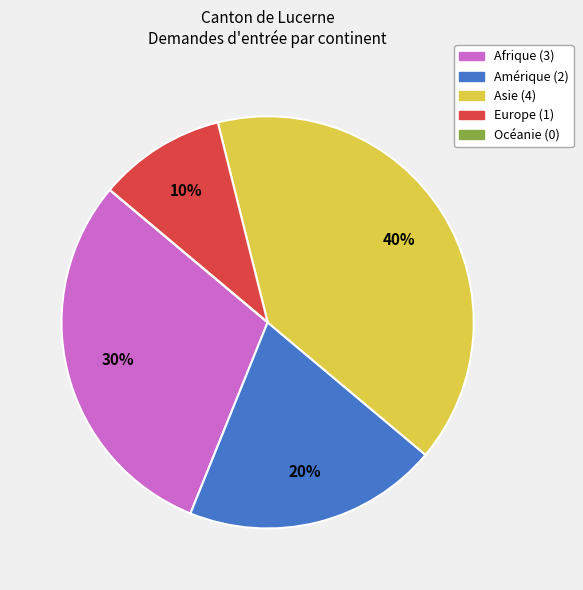

Does any single category account for the majority?

No